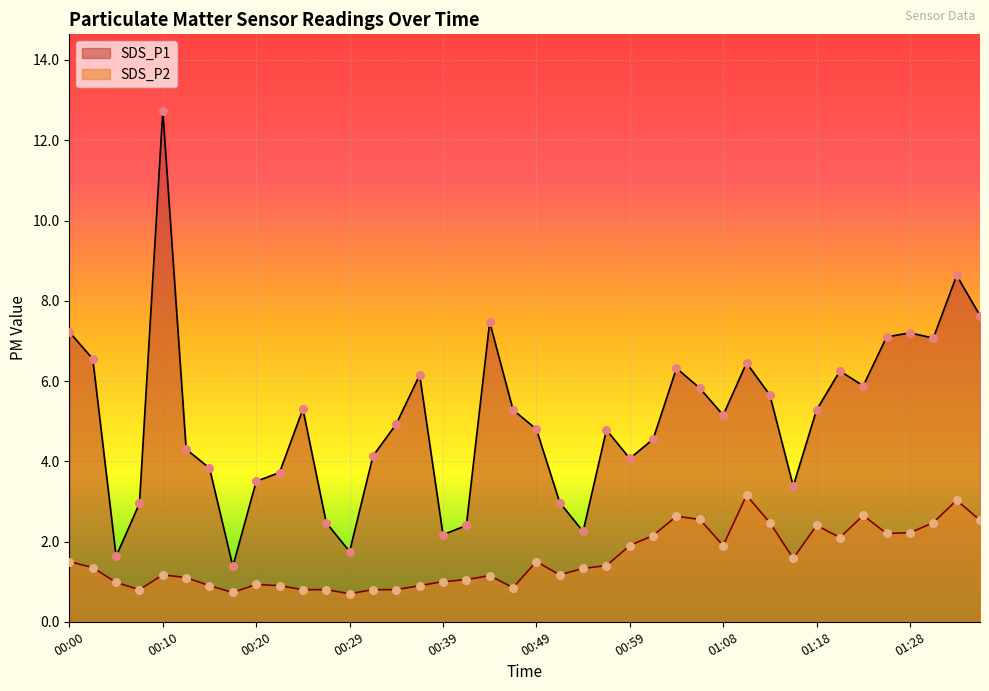

Which series contains the highest Y value?

SDS_P1